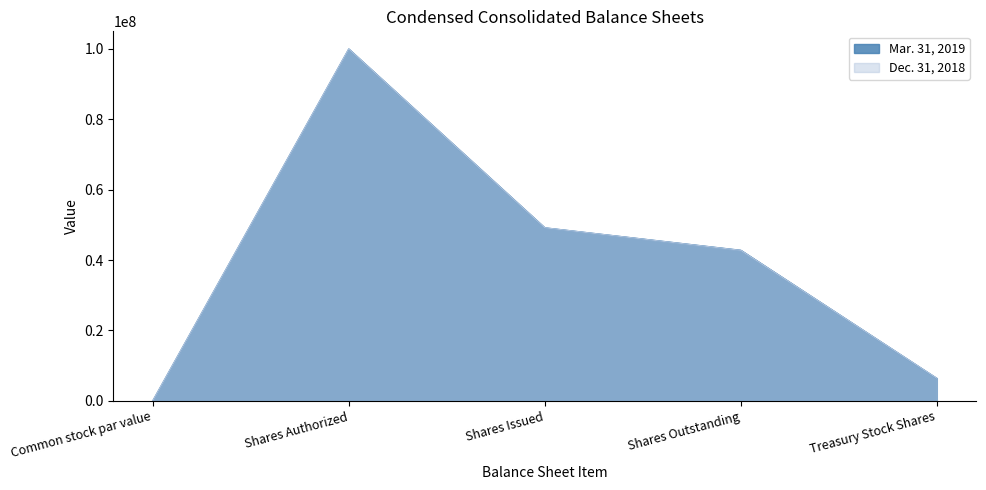

Is the value of Dec. 31, 2018 at Shares Authorized greater than the value of Mar. 31, 2019 at Shares Outstanding?

Yes